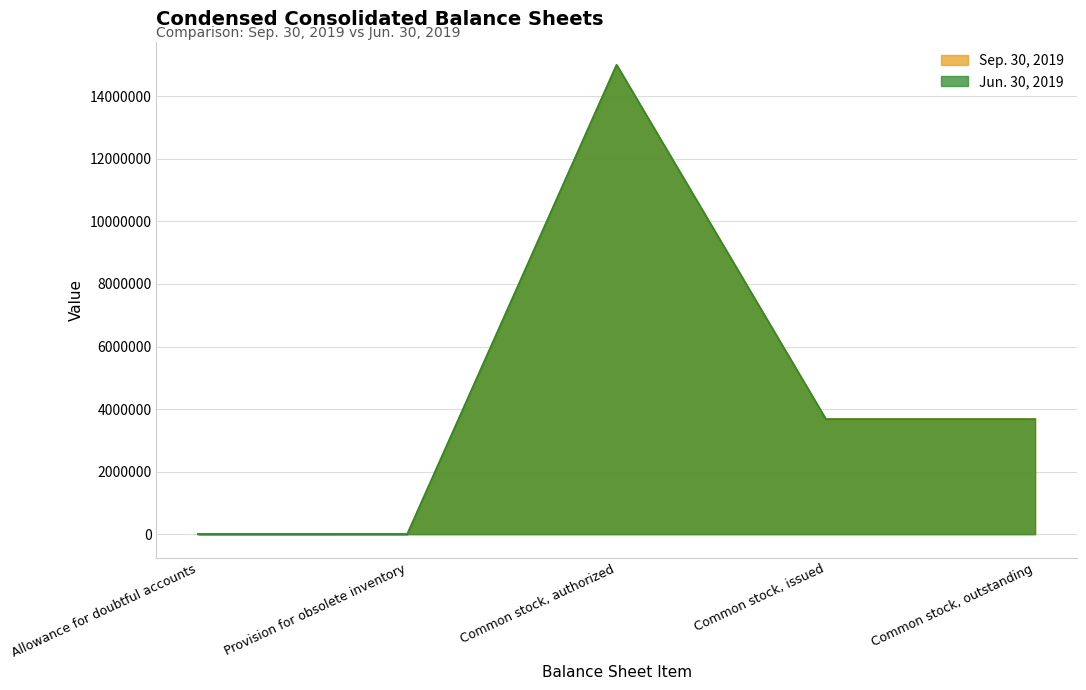

What is the label of the 3rd point from the right?

Common stock, authorized